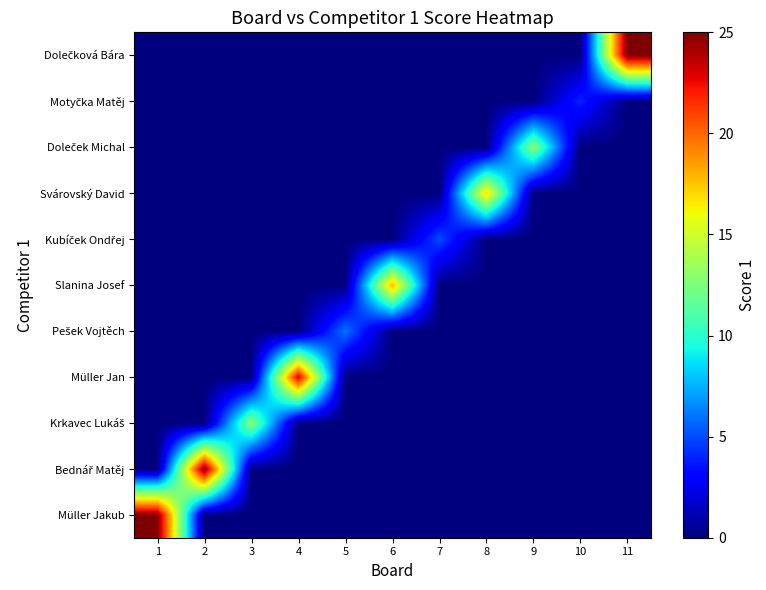

What is the maximum value shown in the chart?

25